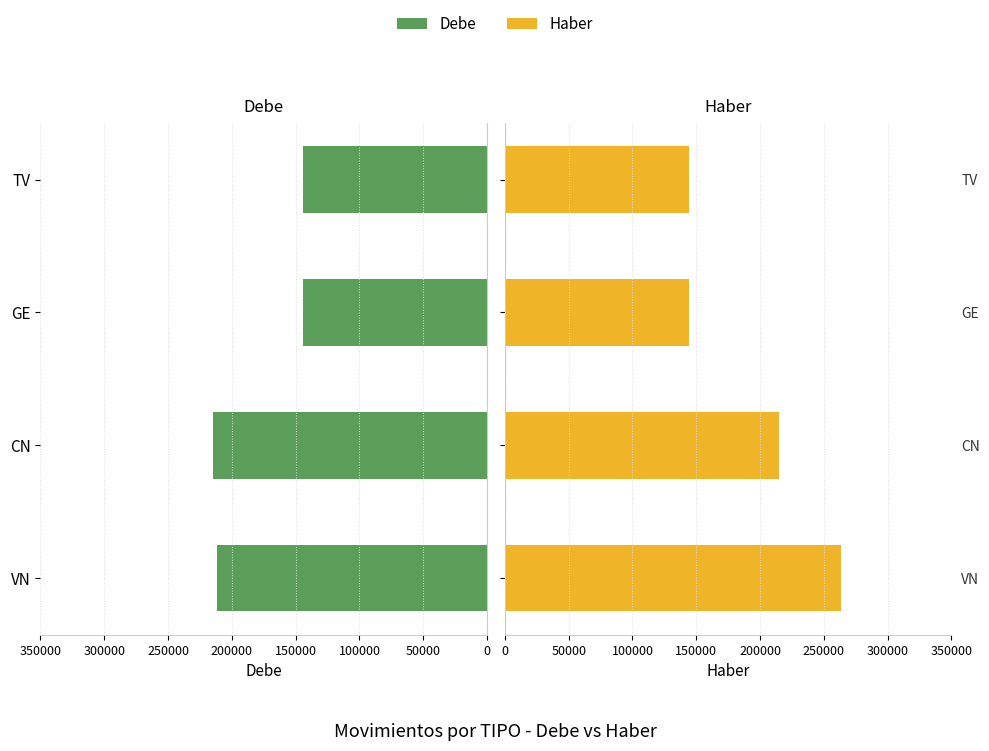

Rank the series at VN from highest to lowest value.

Haber, Debe